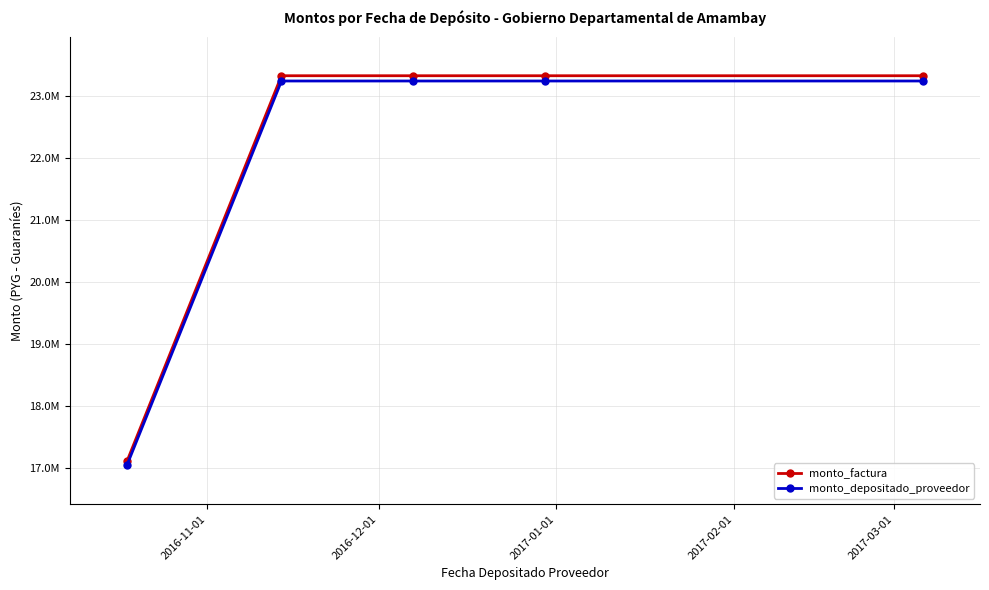

What is the maximum value for monto_factura?

23333333